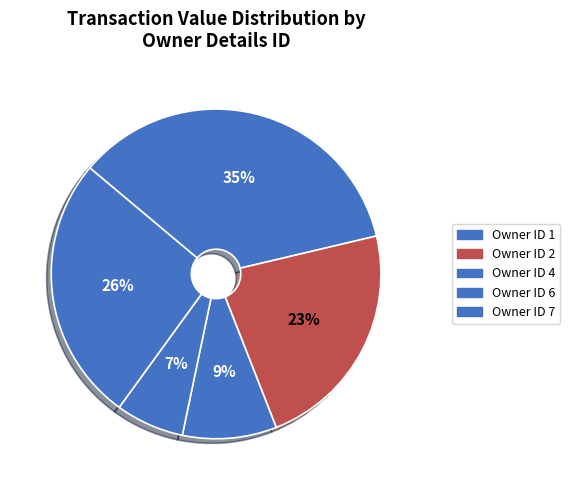

Is there a majority slice in this chart?

No